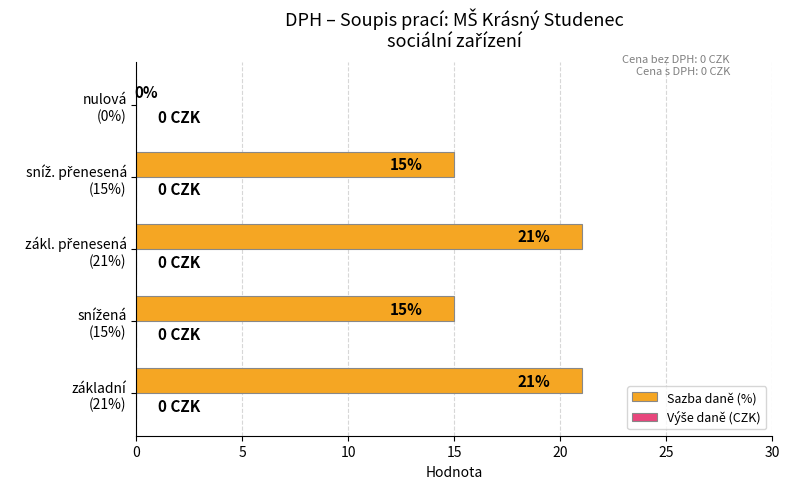

How many values are between 15 and 21?

4